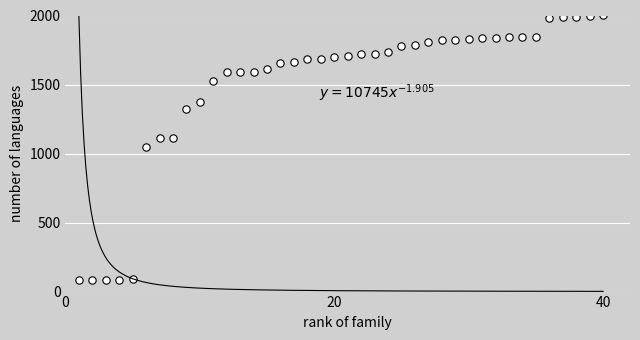

What is the range of Y values (max minus min)?

1919.1